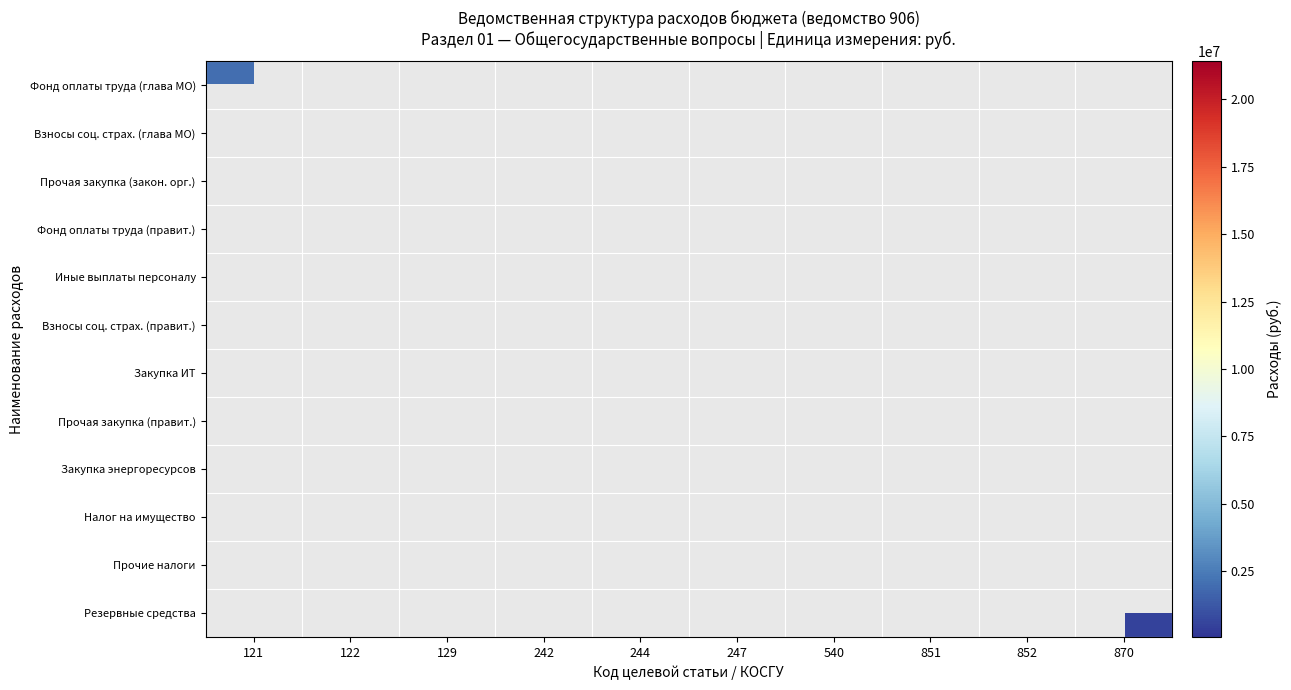

Between 247 and 129, which is larger?

129